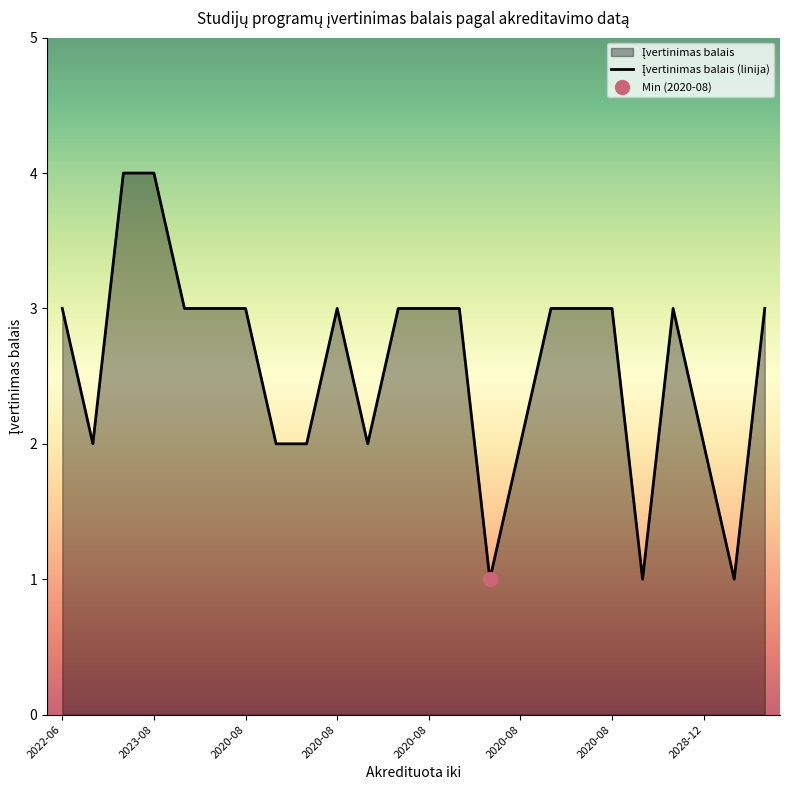

Reading right to left, transcribe all the data shown in this chart.

3	1	2	3	1	3	3	3	2	1	3	3	3	2	3	2	2	3	3	3	4	4	2	3